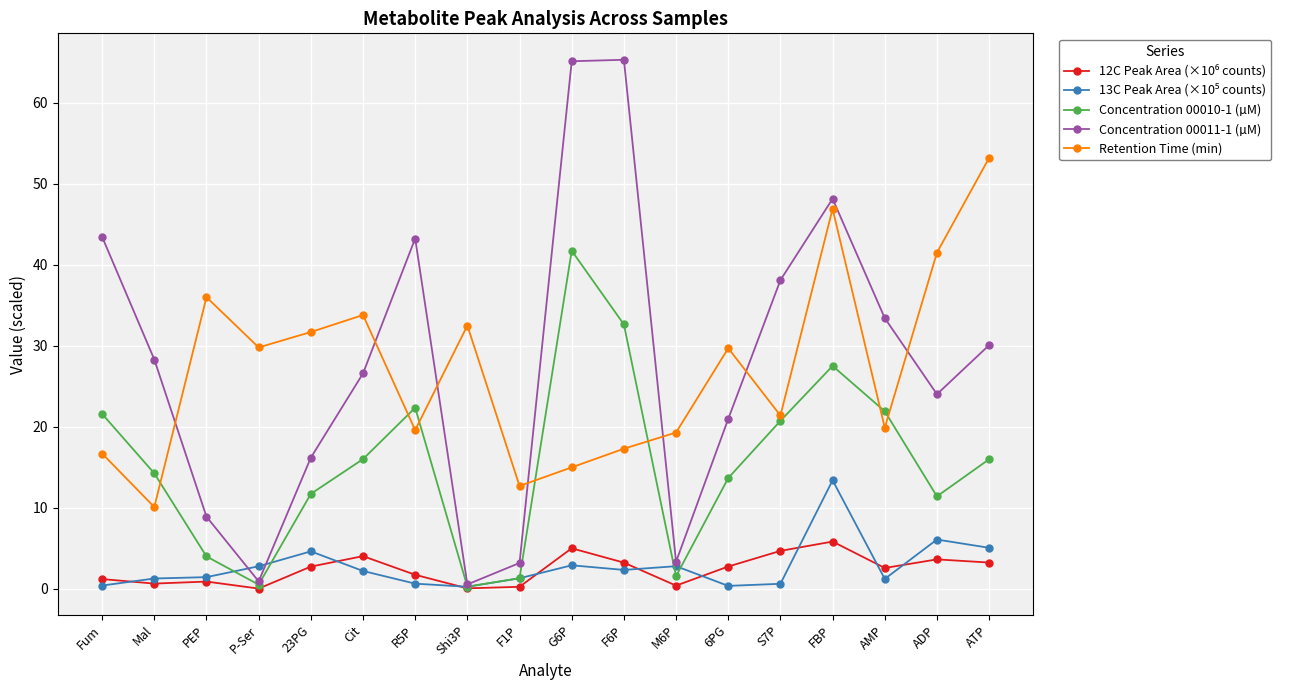

In Retention Time (min), how many points are higher than both neighbors (excluding endpoints)?

5